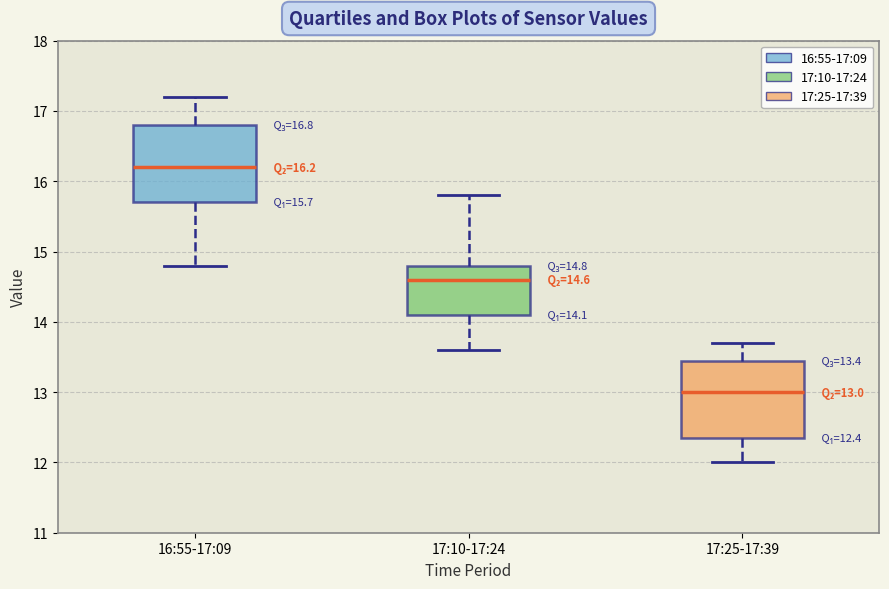

Which box has the lowest median line?

17:25-17:39